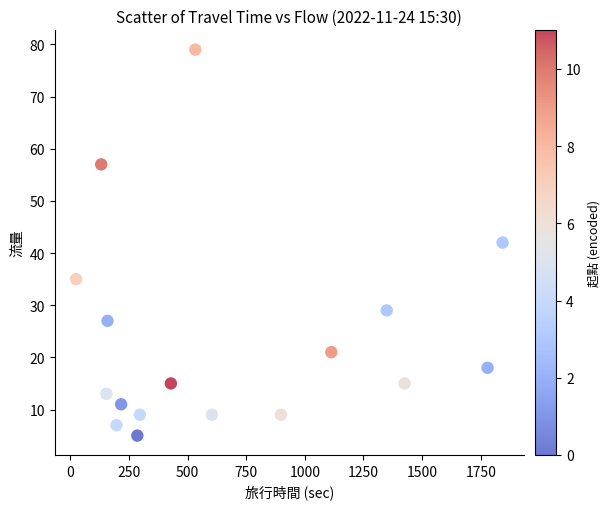

What is the range of Y values (max minus min)?

74